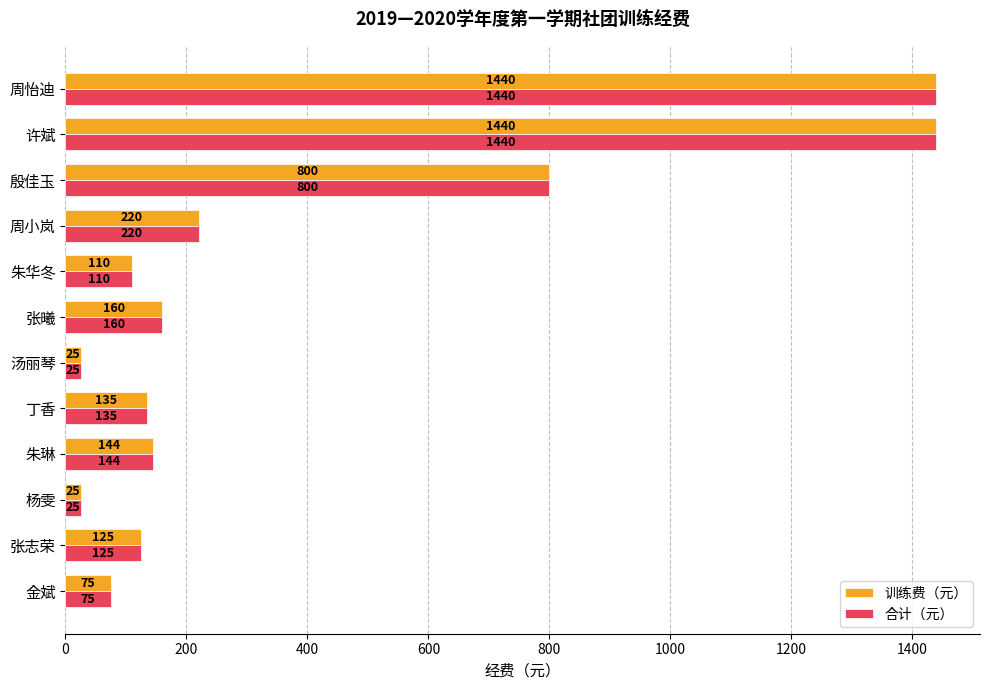

What is the minimum value for 合计（元）?

25